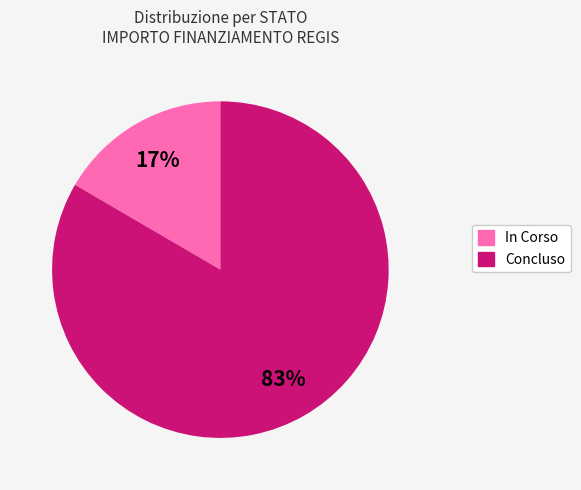

To the nearest percent, what is the combined percentage of Concluso and In Corso?

100%